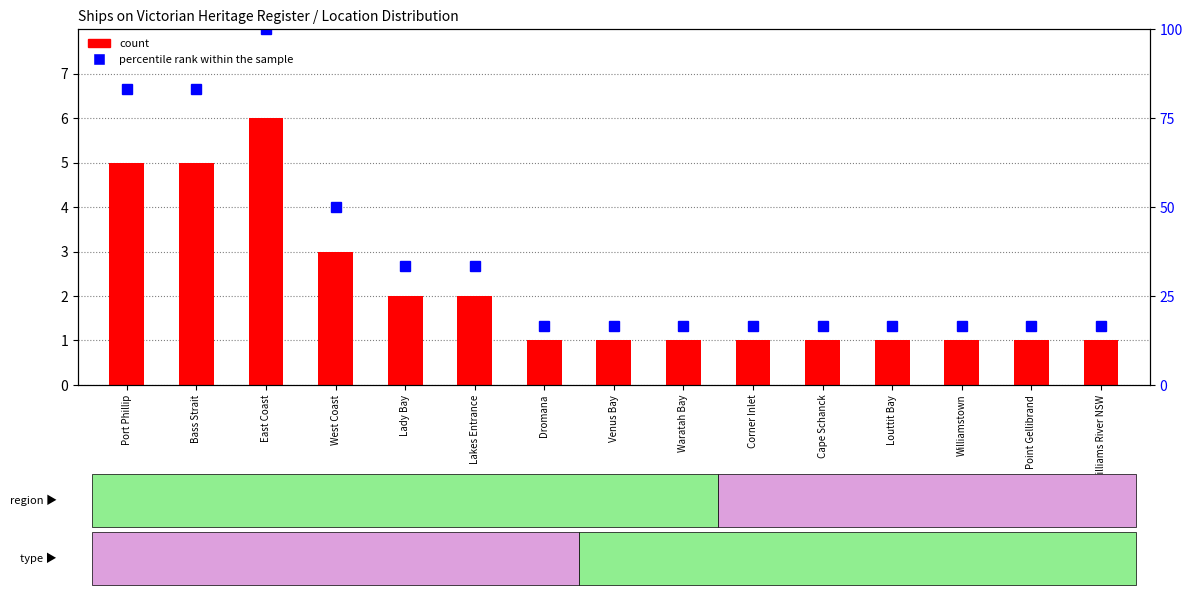

How many series are shown in this chart?

2